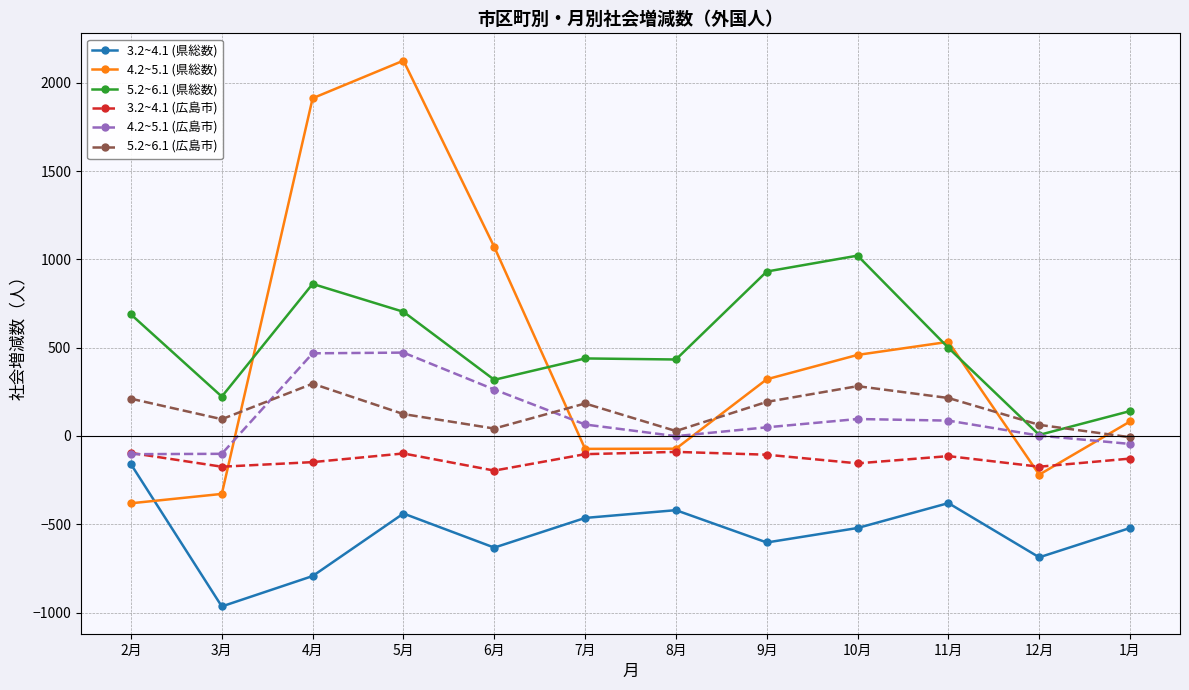

Where is the first local maximum for 5.2~6.1 (県総数)?

4月